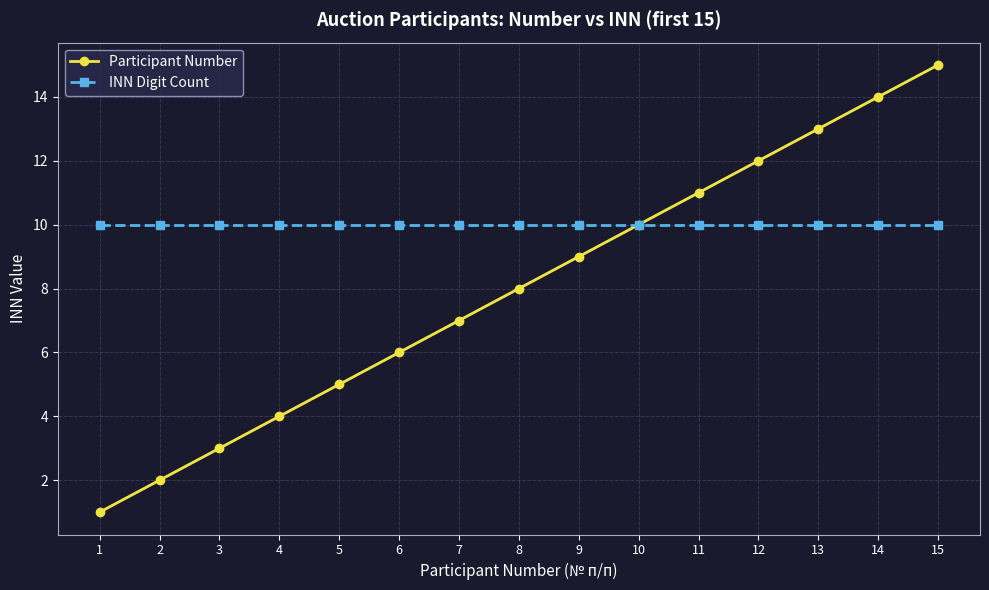

At 14, list the series in order from largest to smallest.

Participant Number, INN Digit Count